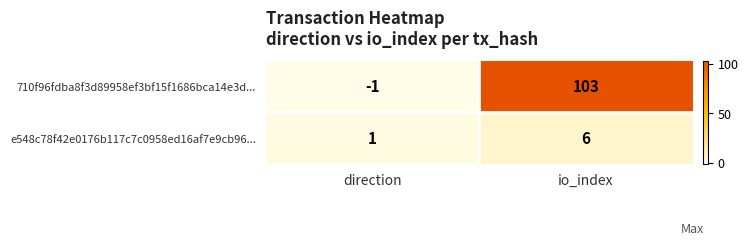

Which series has the widest spread of values?

710f96fdba8f3d89958ef3bf15f1686bca14e3d...